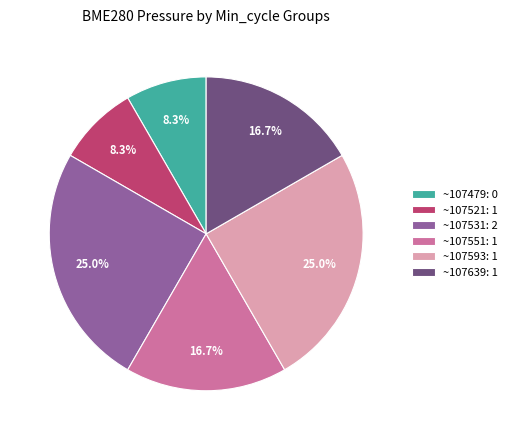

How many slices are in this pie chart?

6